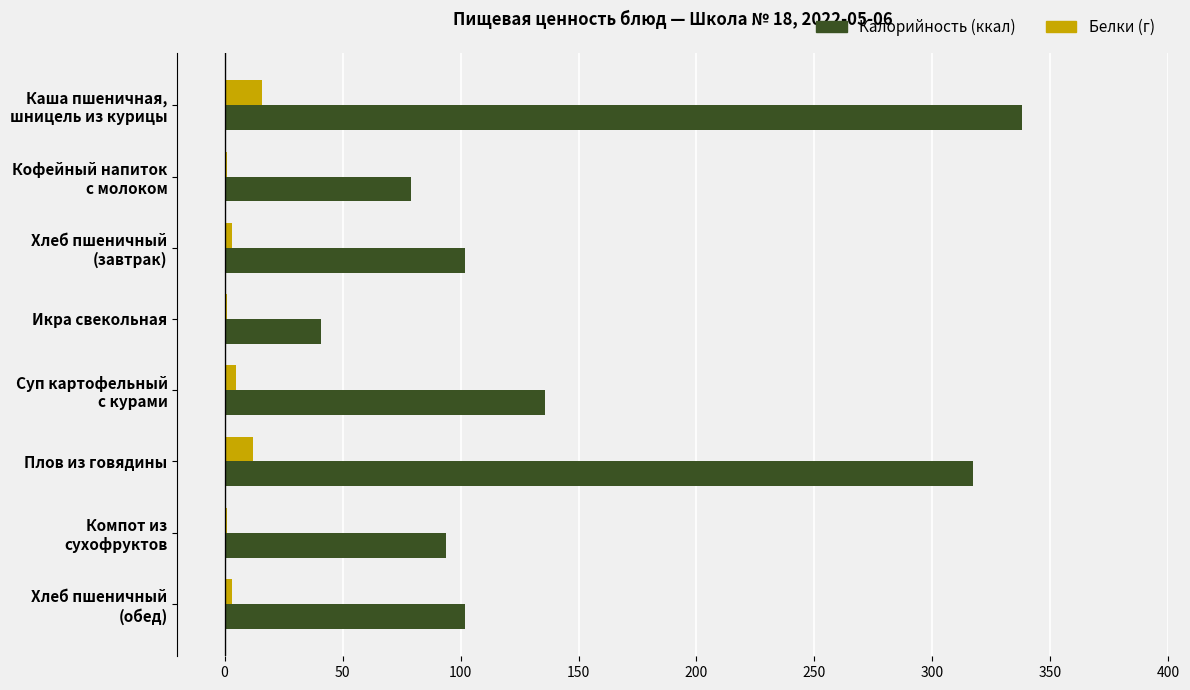

What is the maximum value shown in the chart?

338